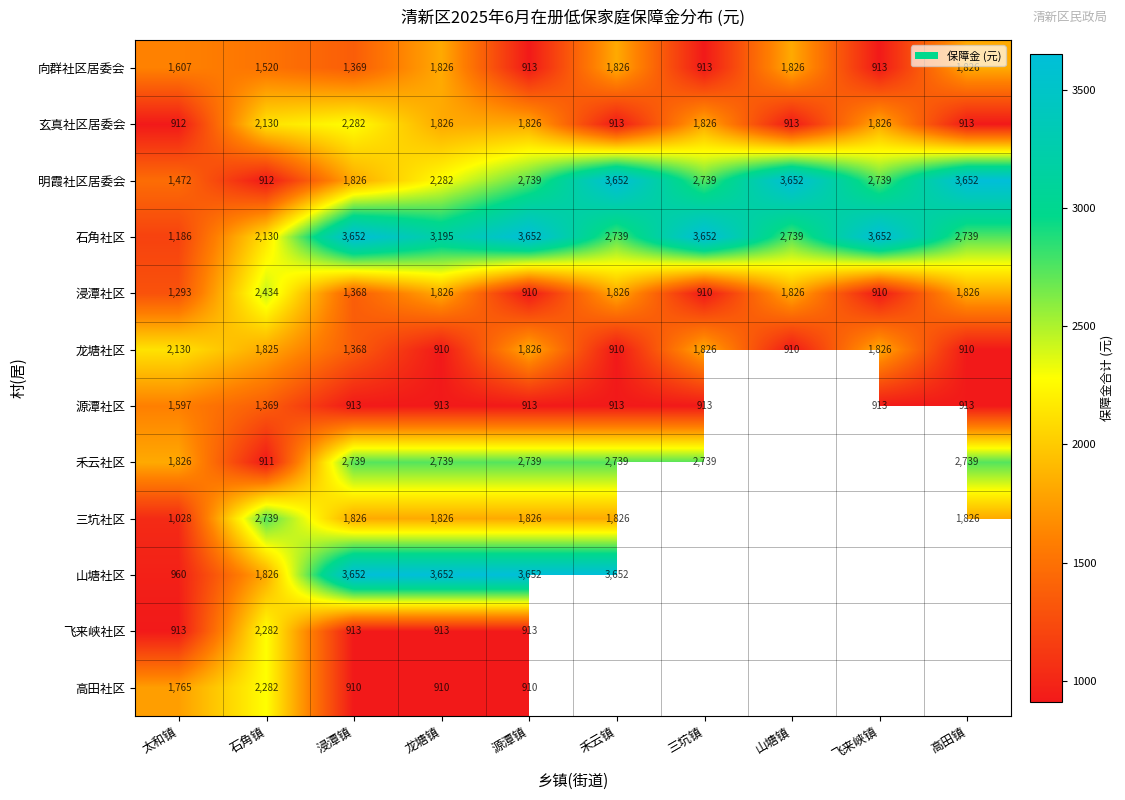

At which category is the sum across all series the highest?

浸潭镇